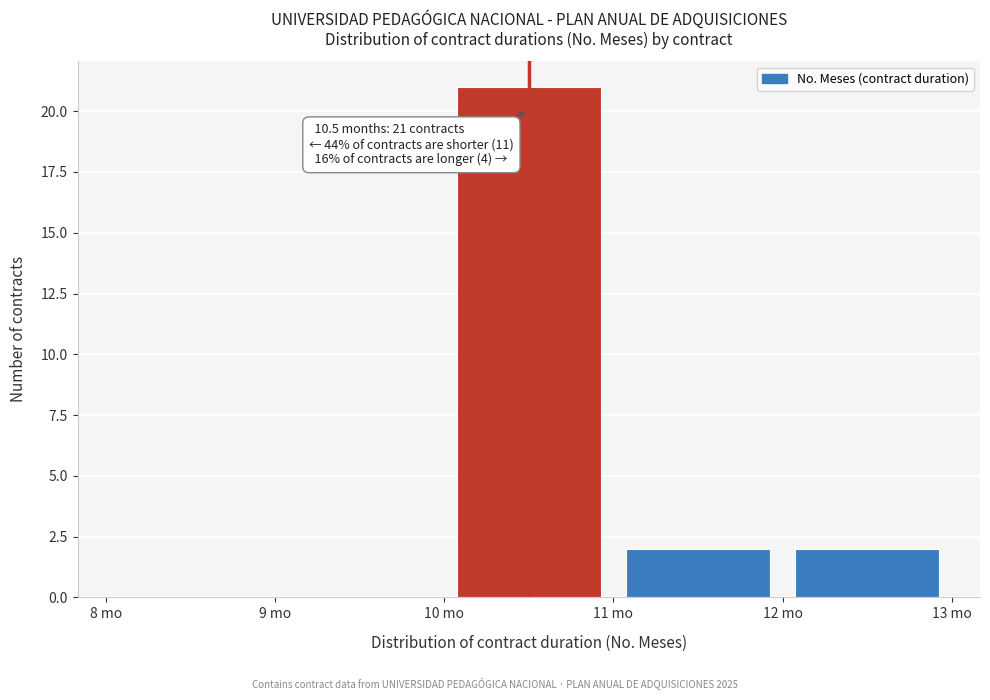

Over which range of the x-axis is the bar tallest?

10 to 11